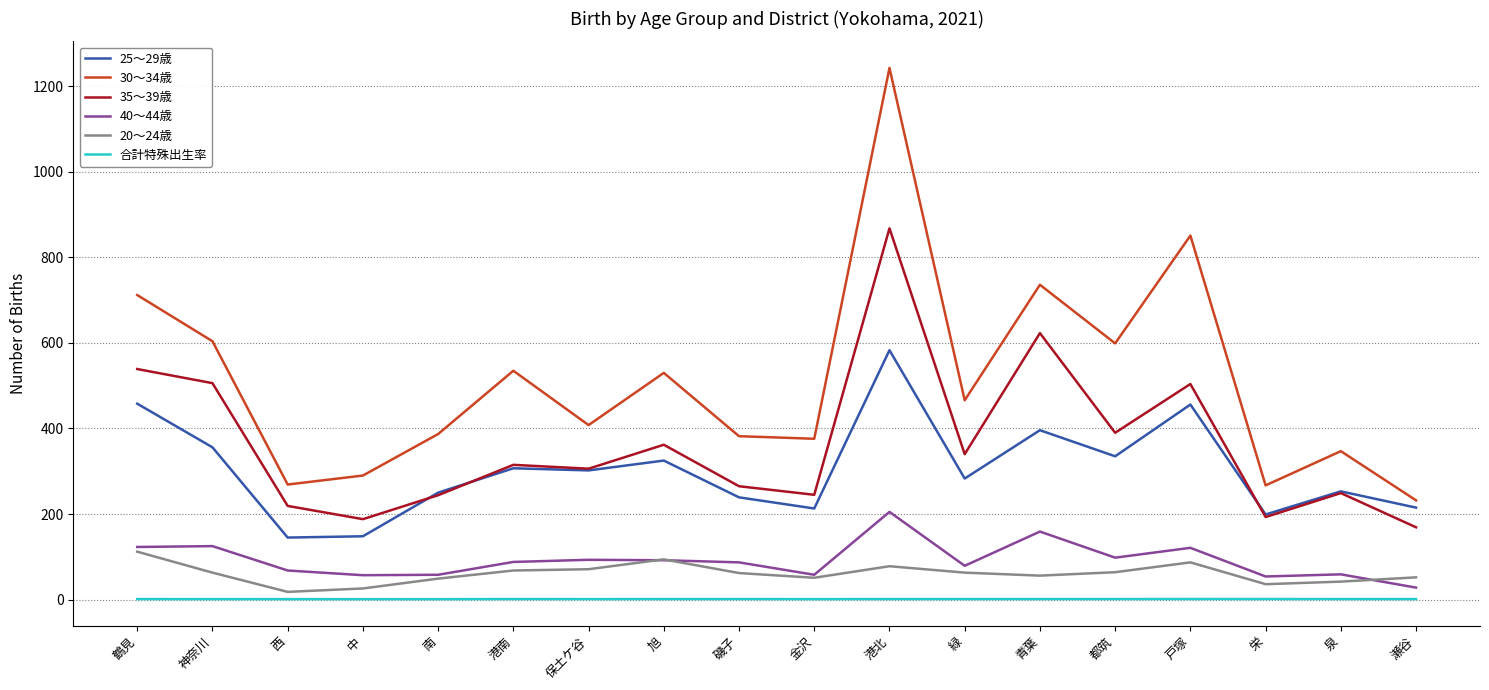

List the series in order of their peak value, lowest first.

合計特殊出生率, 20～24歳, 40～44歳, 25～29歳, 35～39歳, 30～34歳